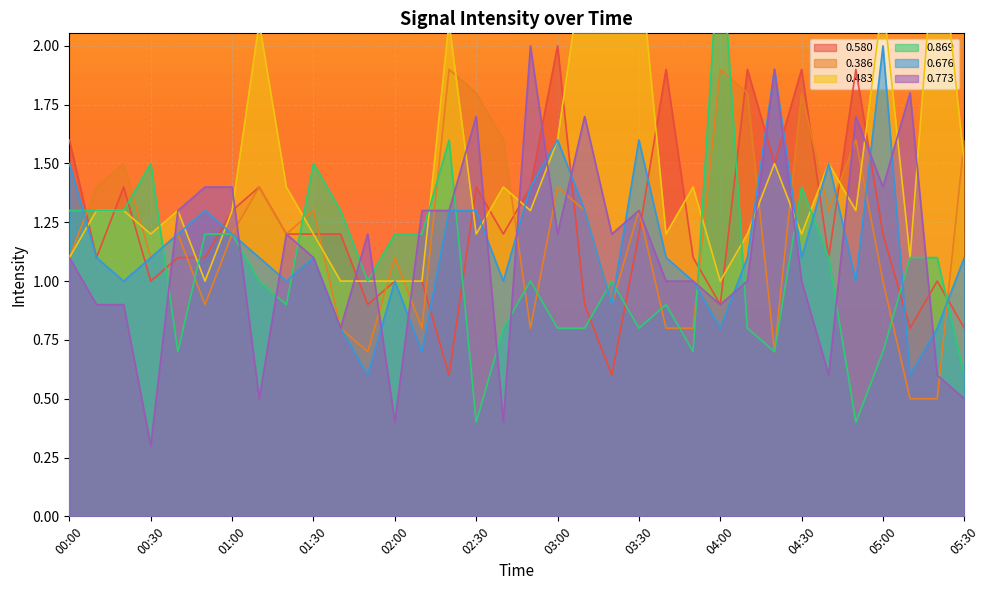

True or false: 0.773 has more than 2 interior local peaks.

True